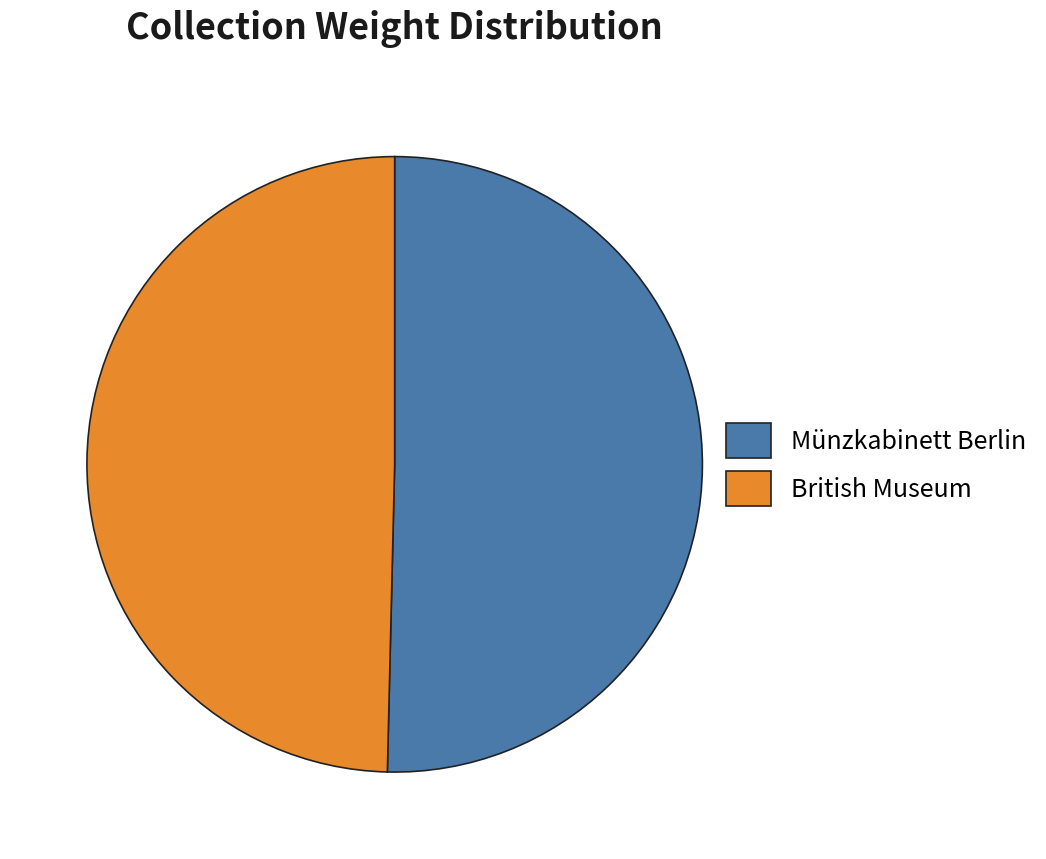

Is it true that British Museum is 43% of the pie?

False